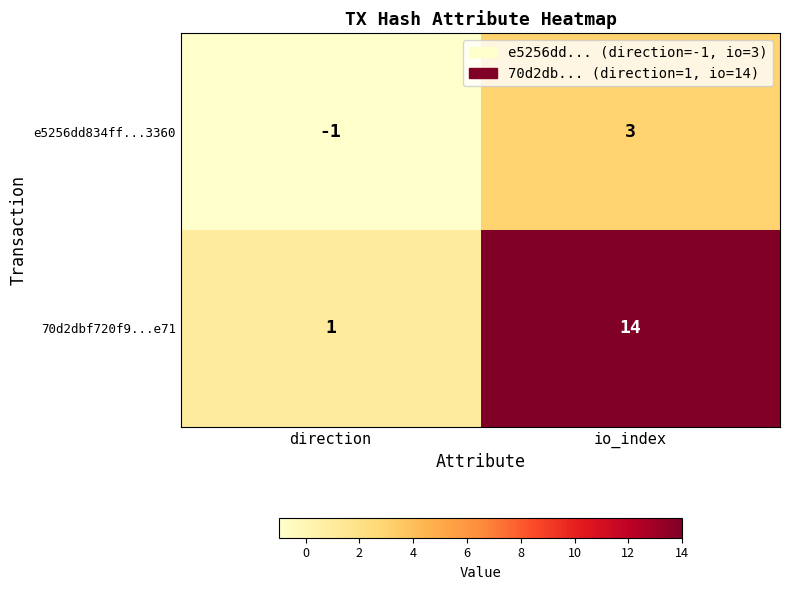

Which series has the largest range (max minus min)?

70d2dbf720f9...e71